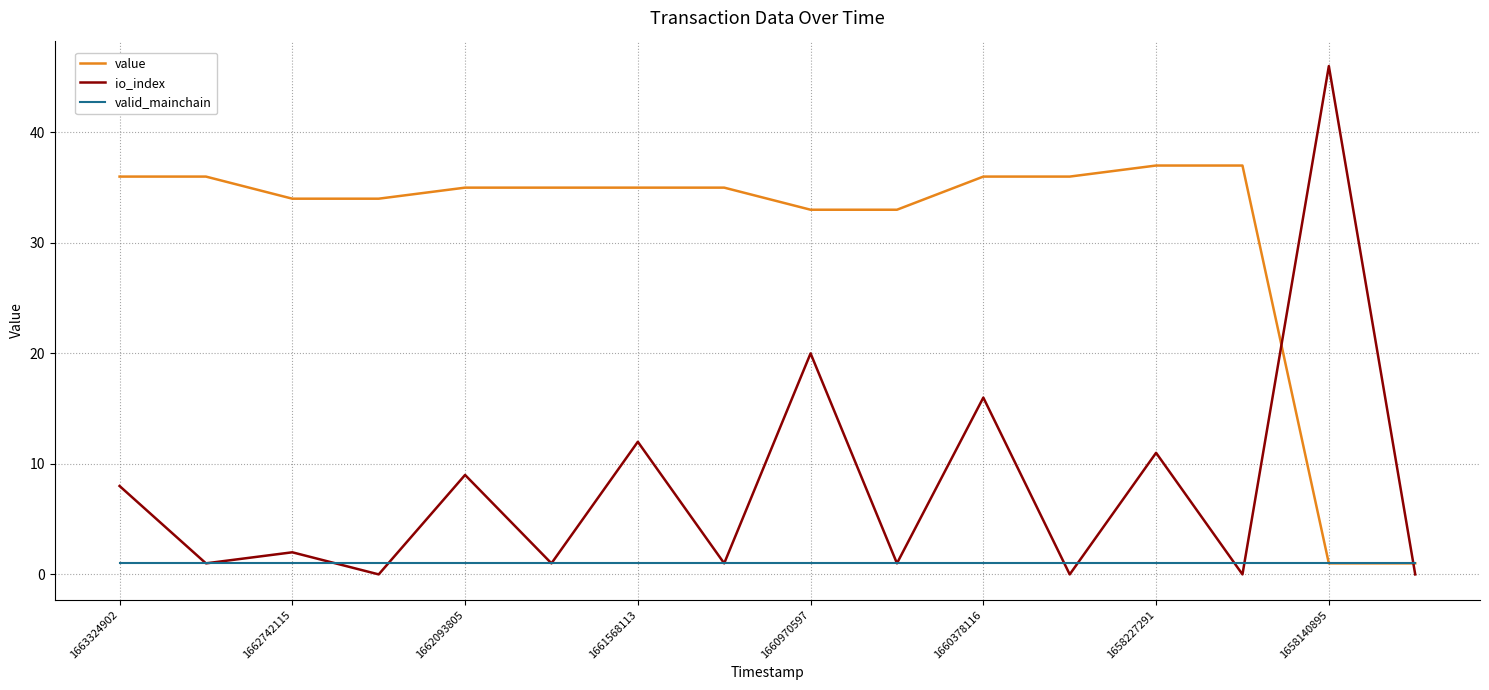

Rank the series by their maximum value, from lowest to highest.

valid_mainchain, value, io_index